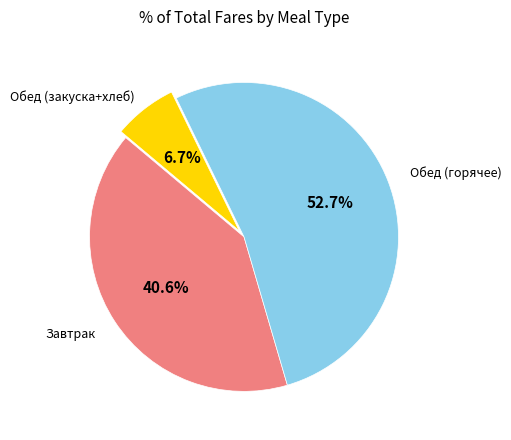

Does any single category account for the majority?

Yes